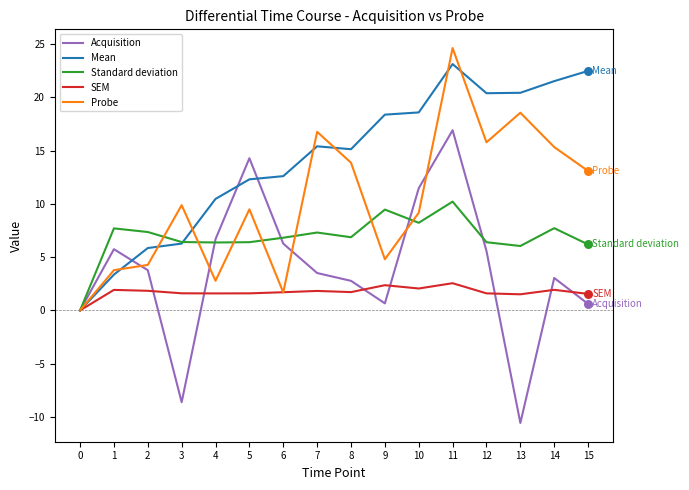

At which category is the sum across all series the highest?

11